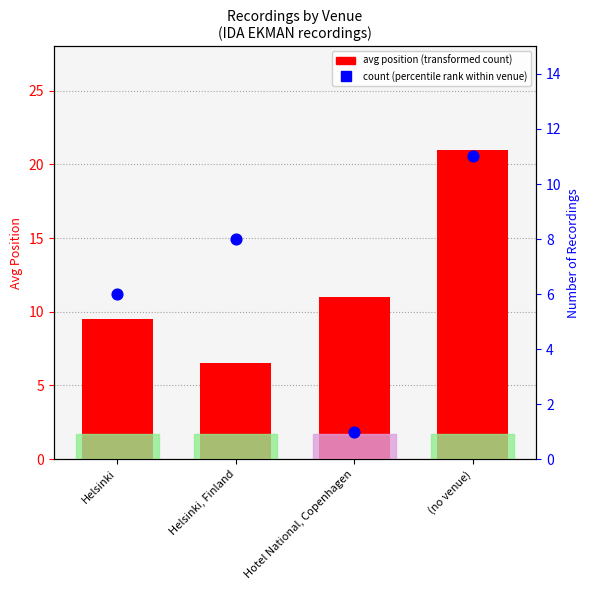

Which series has the widest spread of Y values?

avg position (transformed count)